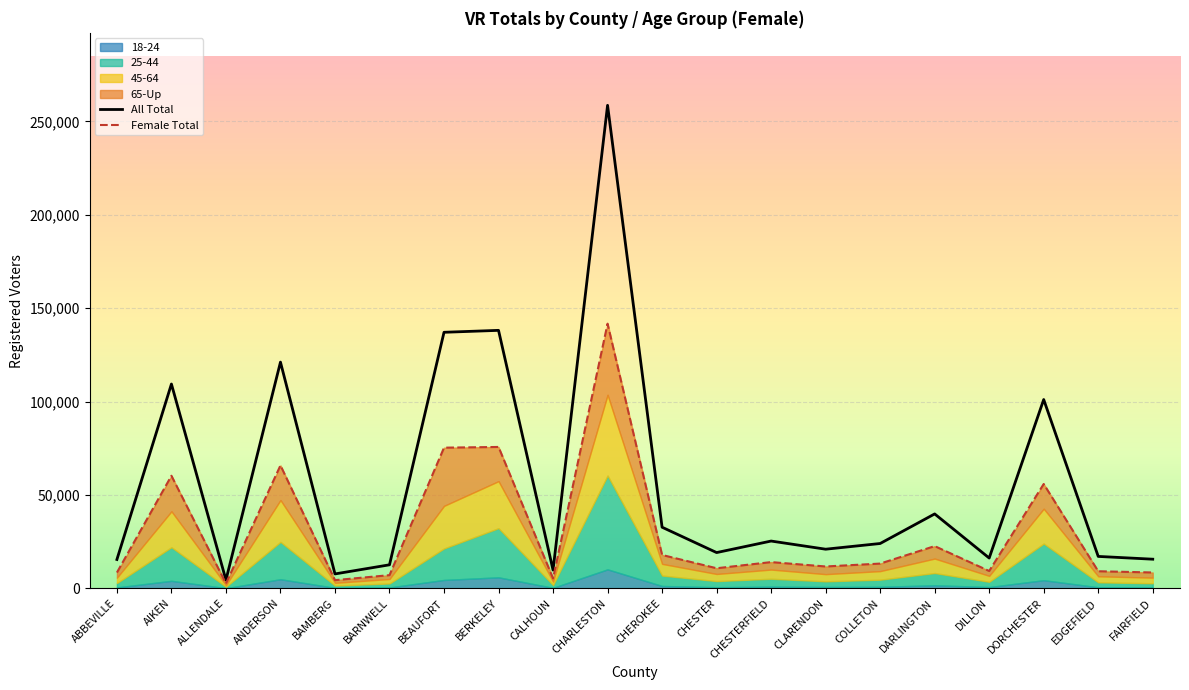

Which series has the largest total across all categories?

All Total